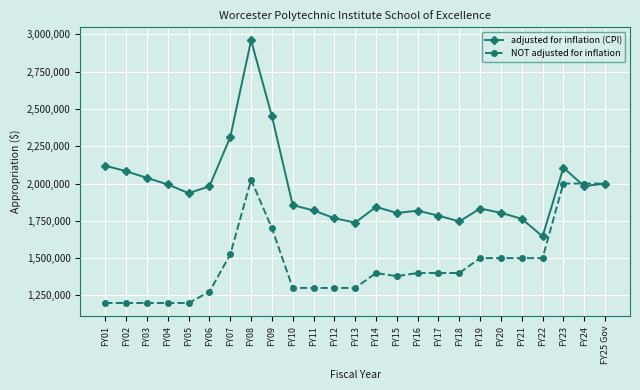

At which label does adjusted for inflation (CPI) first exceed 1855593?

FY01